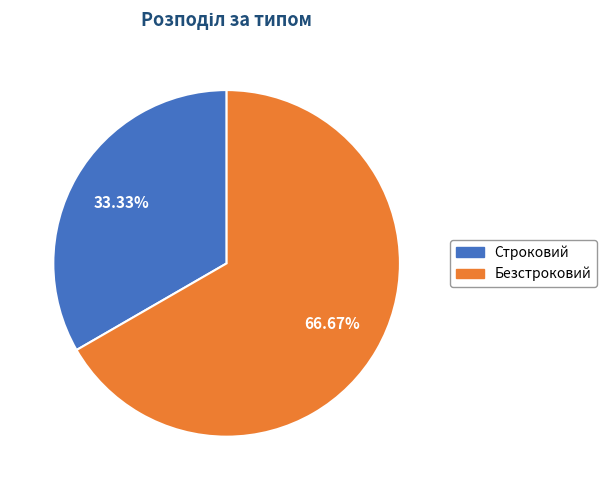

How many slices are in this pie chart?

2